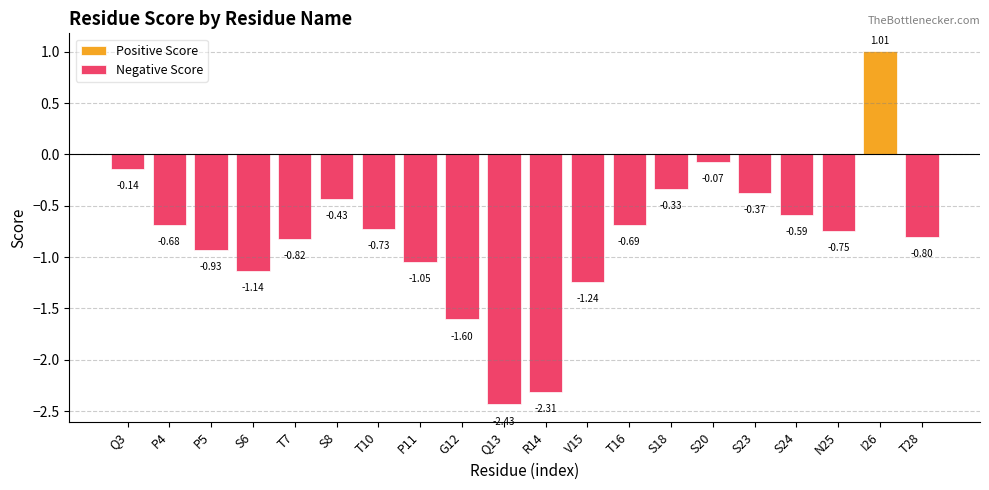

What is the value of the 6th bar from the left?

-0.4